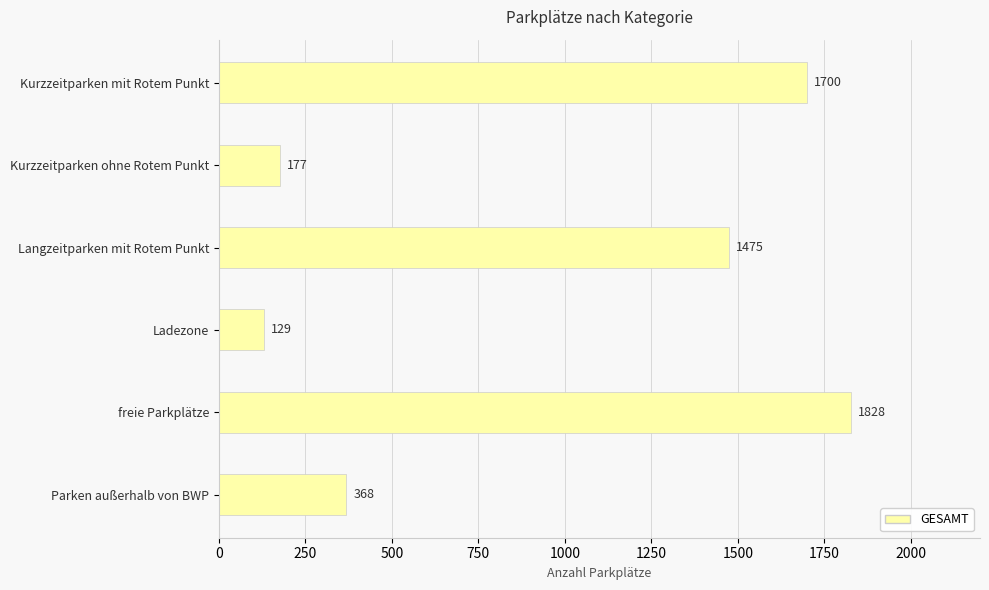

What is the difference between the maximum and minimum values?

1699